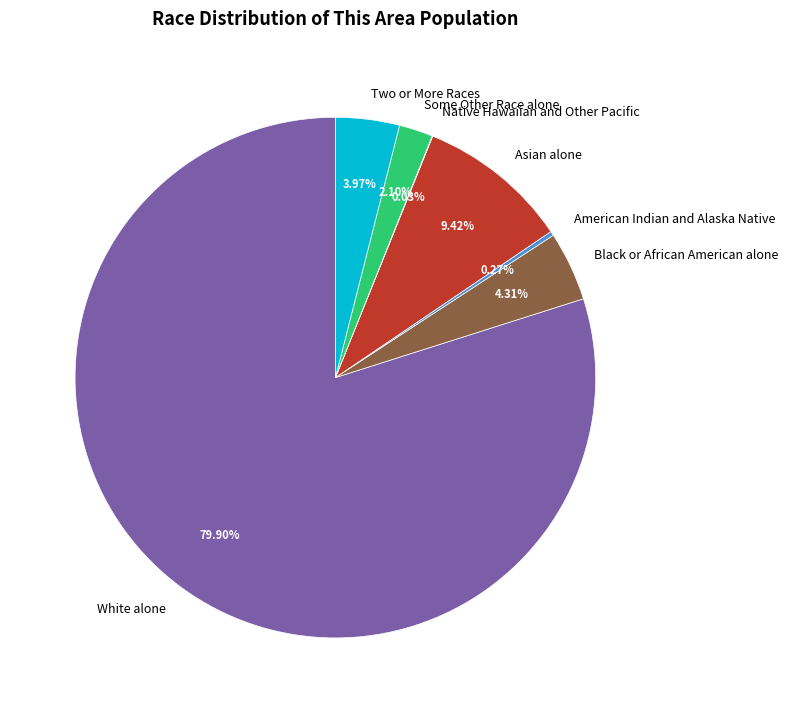

Does Some Other Race alone account for over 50% of the chart?

No